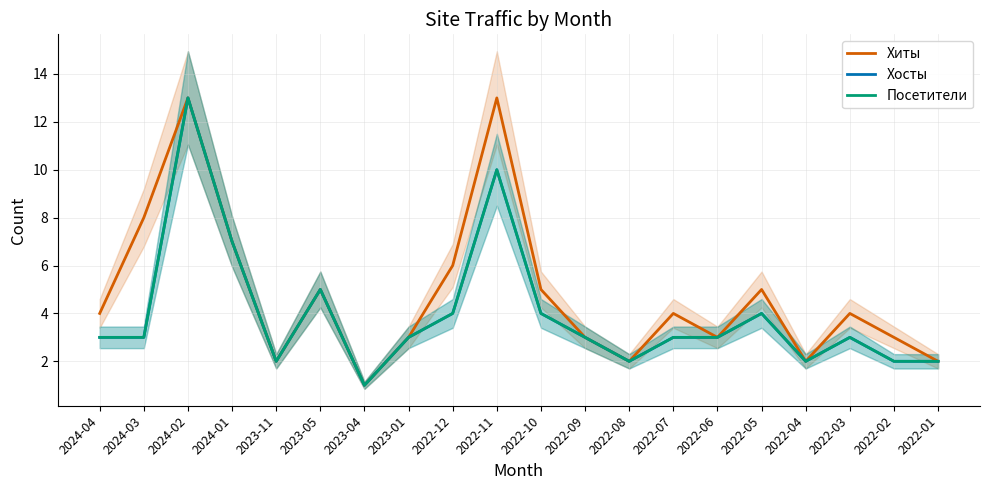

At which category does Посетители reach its first local valley?

2023-11